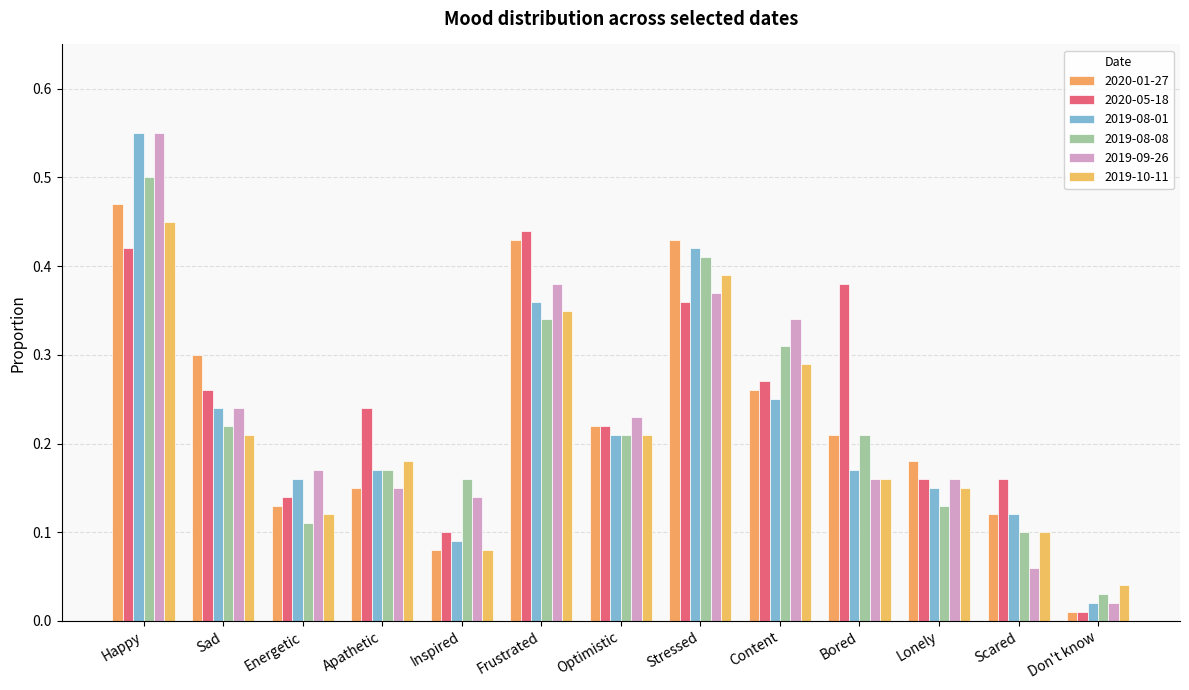

How many bars are there in total?

78